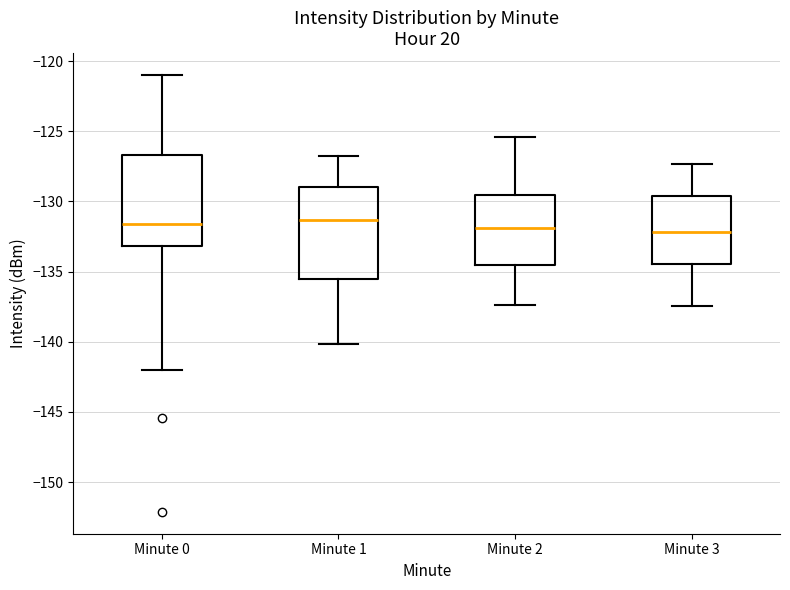

Where is the upper edge of the box for Minute 1 on the y-axis? The values are not printed on the chart, so give them approximately, as read against the axis.

-129.0